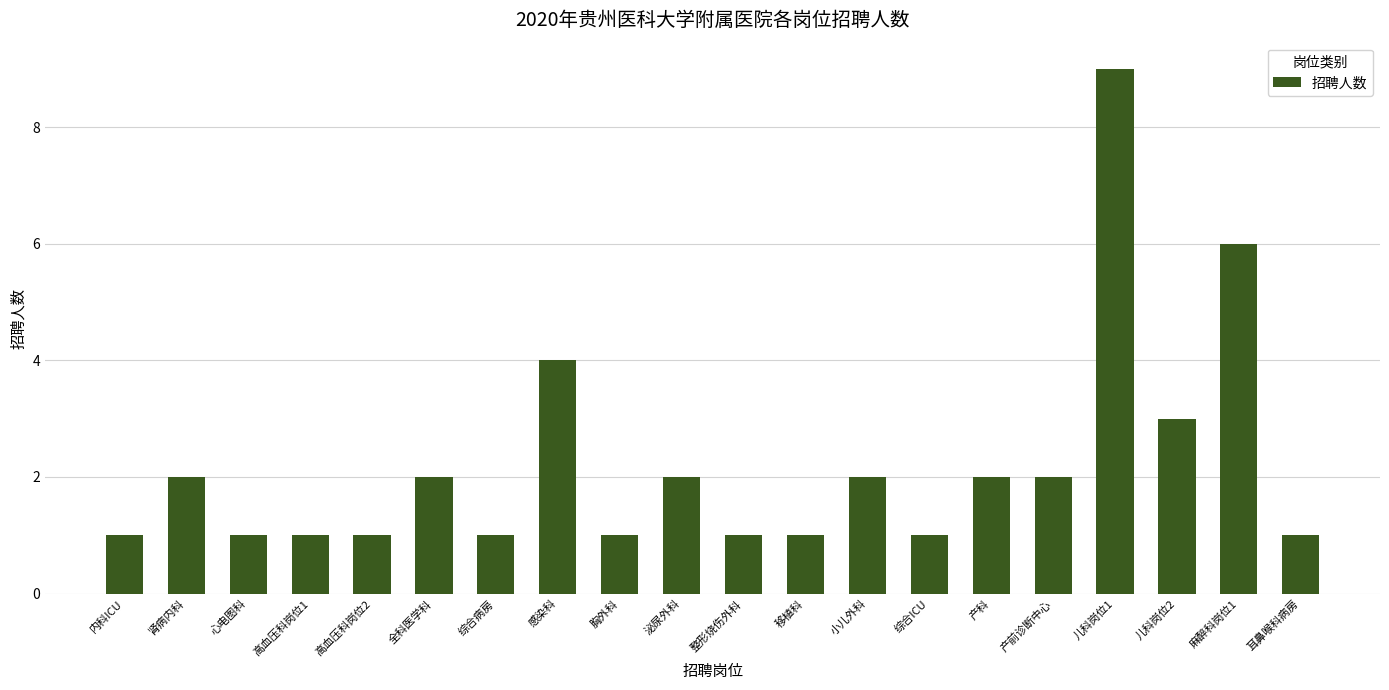

The chart shows a value of 1 at 耳鼻喉科病房. True or false?

True